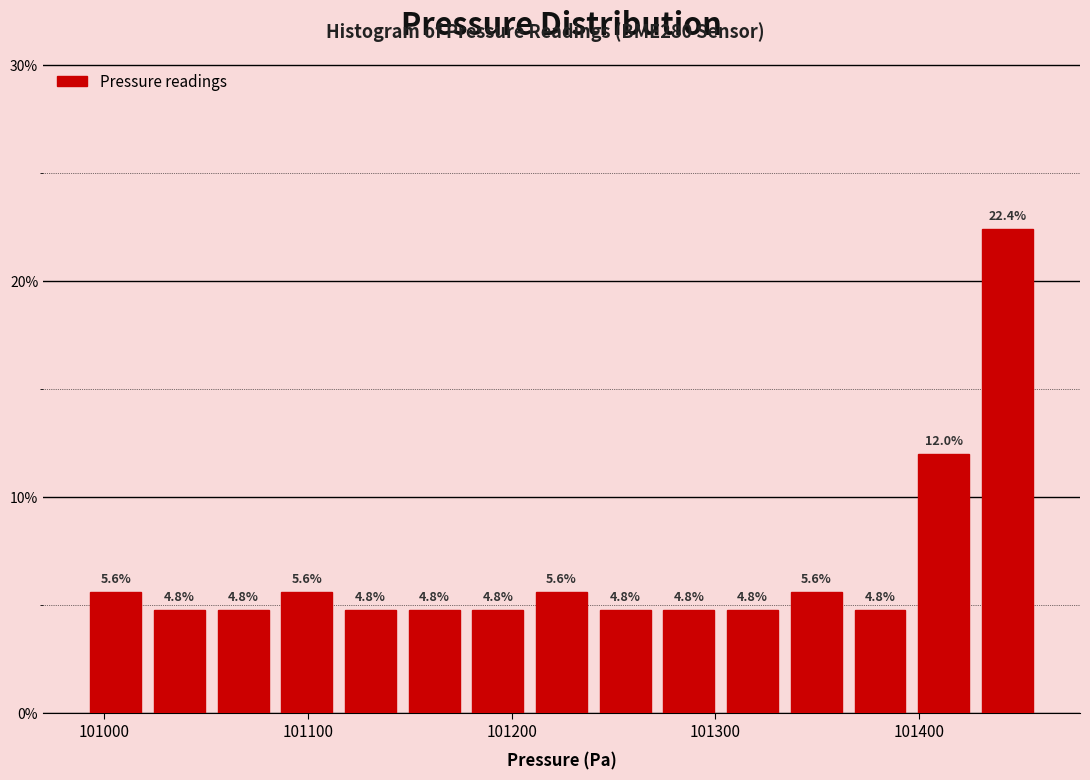

Read against the x-axis, roughly where is the centre of the tallest bar?

101440